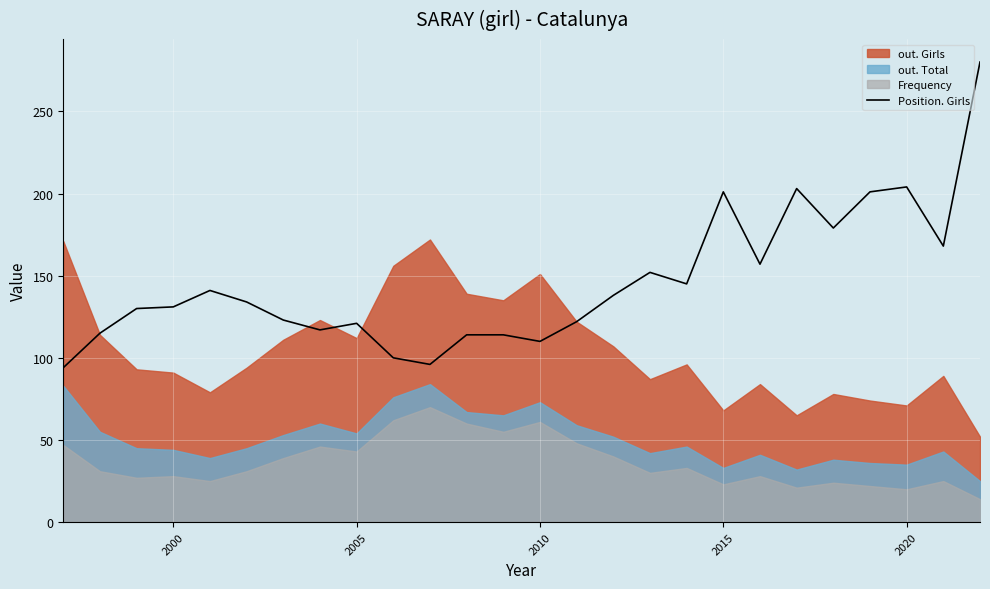

What is the highest value of the Position. Girls series?

280